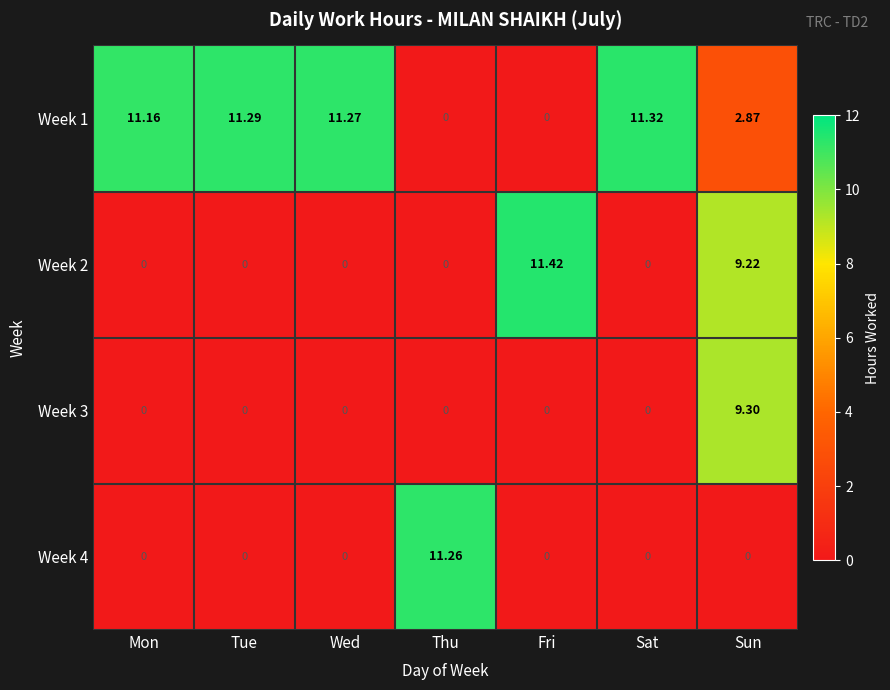

At which label is Week 1 closest to 5?

Sun